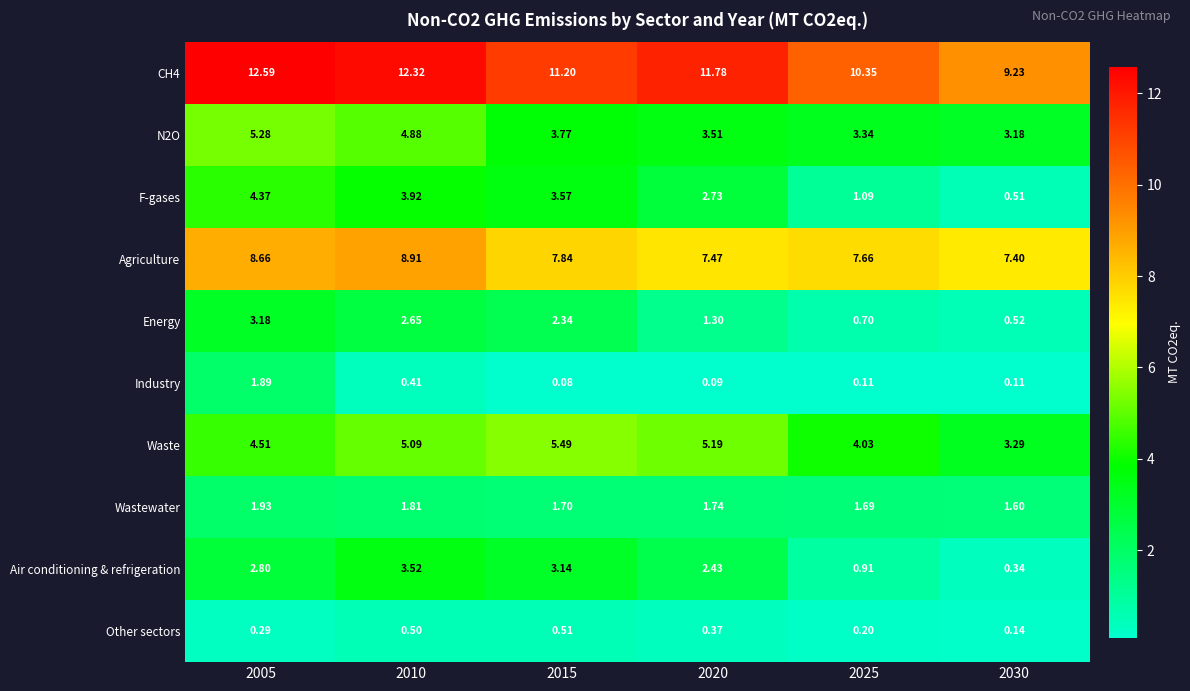

At which category is the sum across all series the highest?

2005